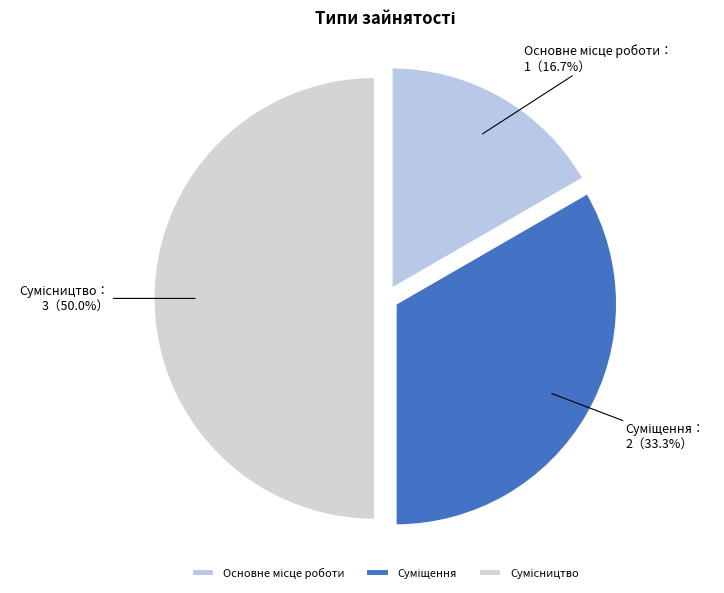

To the nearest percent, what is the combined percentage of Сумісництво and Суміщення?

83%